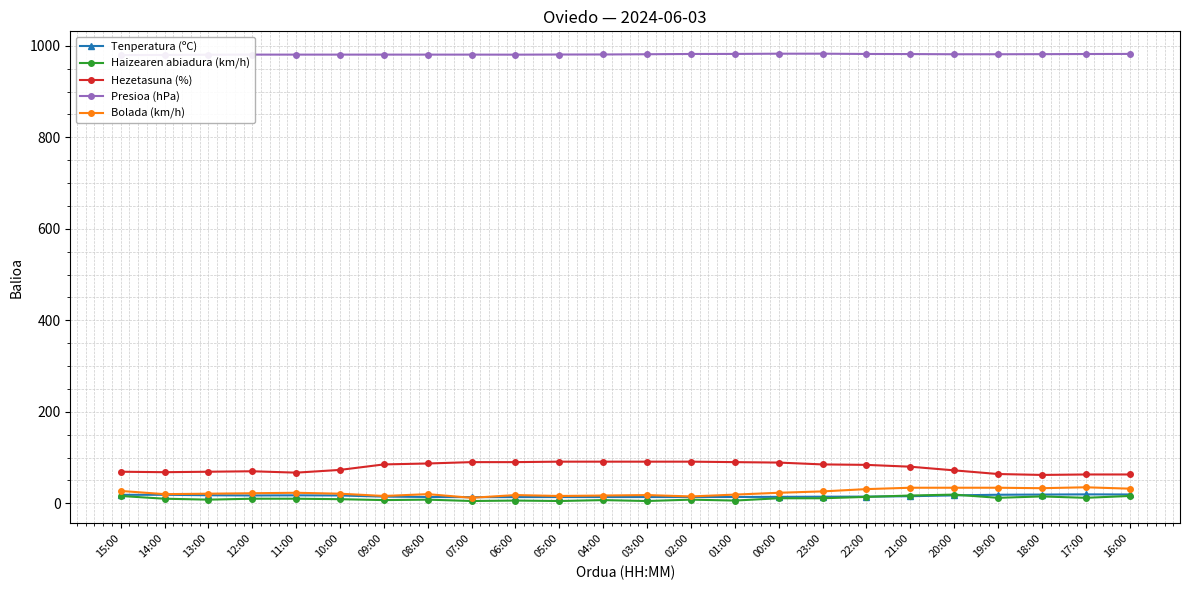

Reading left to right, list all the values displayed in this chart.

Tenperatura (ºC): 18.5	18.6	17.6	17.1	17.4	17.1	14.6	13.8	13.4	13.6	13.7	13.7	13.7	13.8	13.8	14.1	14.4	14.6	15.5	17.3	18.7	19.1	19.5	19.3
Haizearen abiadura (km/h): 16.0	10.0	8.0	10.0	10.0	9.0	7.0	8.0	5.0	6.0	5.0	7.0	5.0	8.0	6.0	11.0	11.0	14.0	17.0	19.0	12.0	15.0	12.0	16.0
Hezetasuna (%): 69.0	68.0	69.0	70.0	67.0	73.0	85.0	87.0	90.0	90.0	91.0	91.0	91.0	91.0	90.0	89.0	85.0	84.0	80.0	72.0	64.0	62.0	63.0	63.0
Presioa (hPa): 979.7	979.9	980.5	980.7	980.7	980.7	980.7	980.7	980.7	980.6	980.9	981.0	981.5	982.1	982.2	982.7	982.7	982.1	981.9	981.5	981.5	981.7	982.0	982.2
Bolada (km/h): 27.0	20.0	21.0	22.0	23.0	21.0	16.0	20.0	12.0	18.0	16.0	17.0	18.0	15.0	19.0	23.0	26.0	31.0	34.0	34.0	34.0	33.0	35.0	32.0